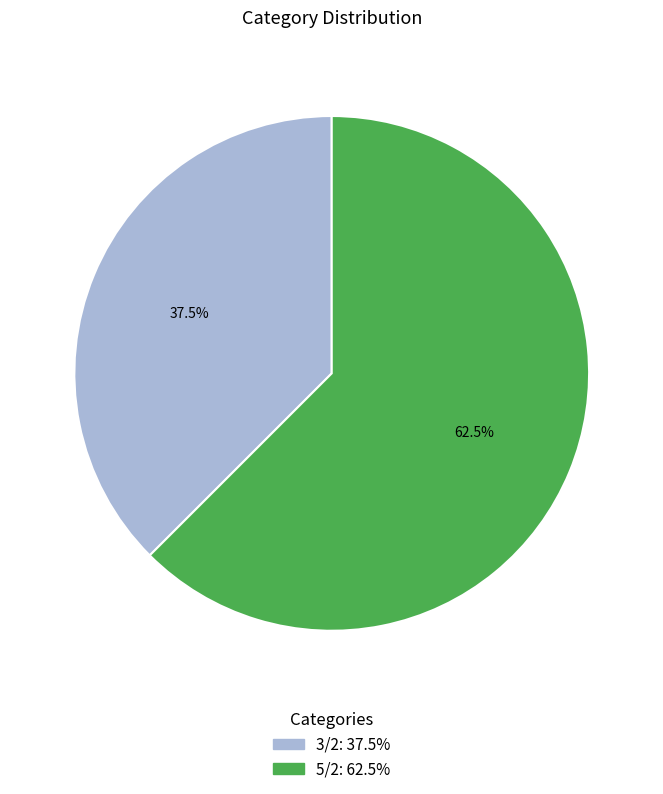

Which category has the biggest portion of the pie?

5/2